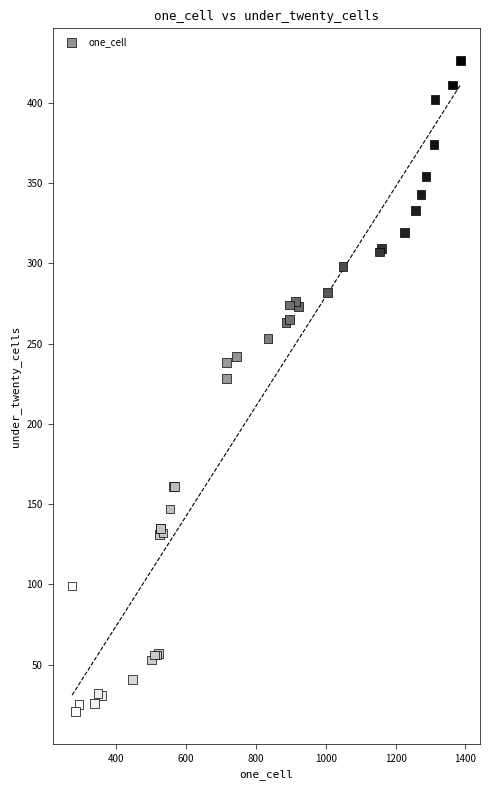

What Y value in the scatter plot is closest to 223?

228